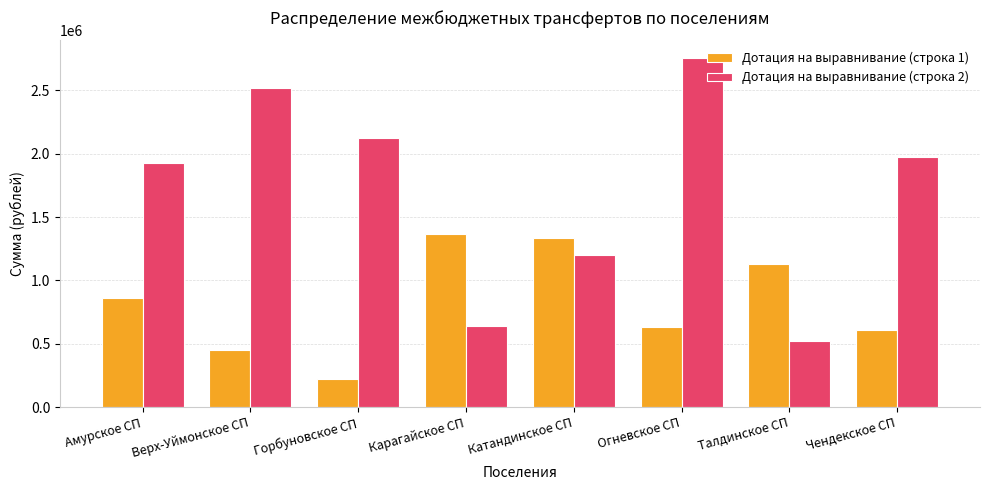

How many distinct data groups are displayed?

2